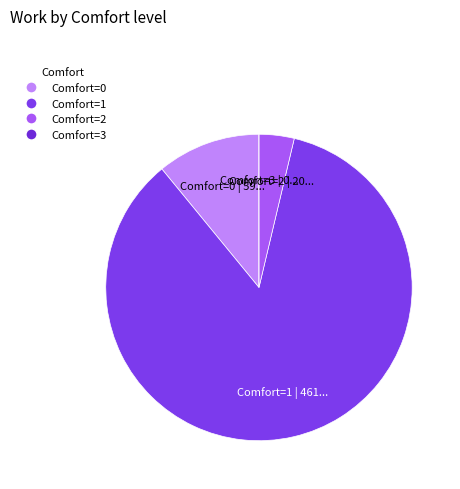

Does any single category account for the majority?

Yes